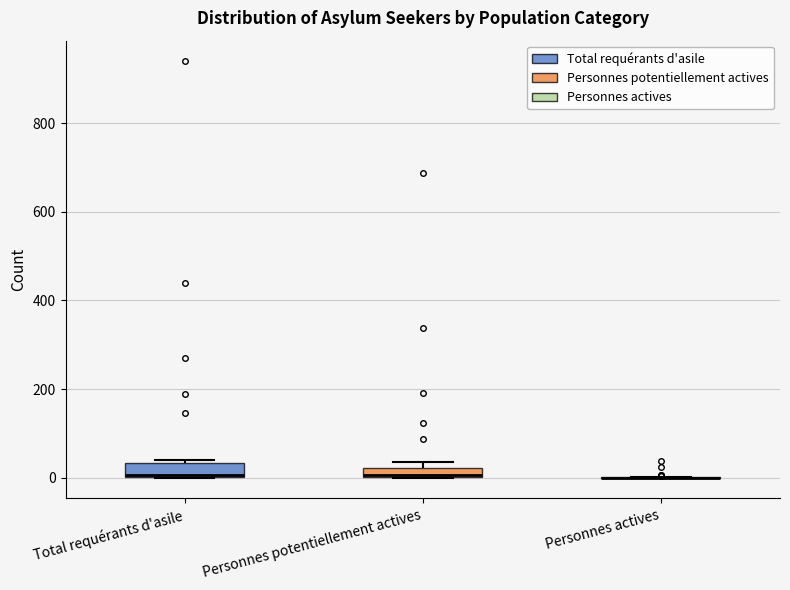

Where is the lower edge of the box for Total requérants d'asile on the y-axis? The values are not printed on the chart, so give them approximately, as read against the axis.

0